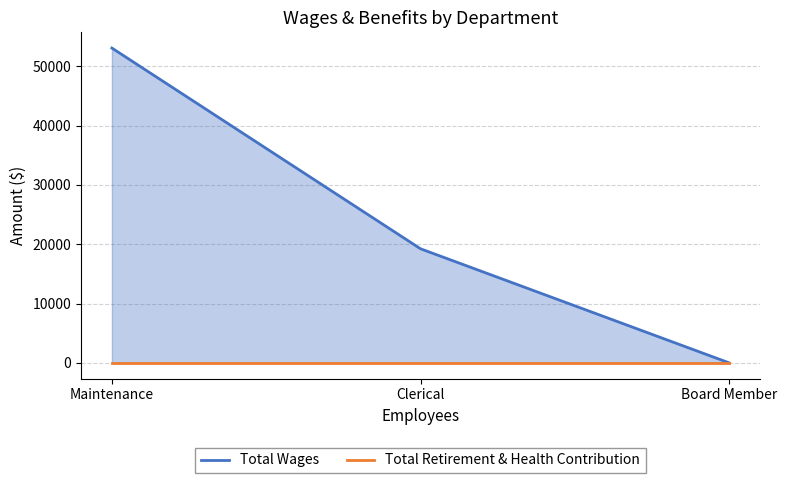

Between Clerical and Board Member, which series saw the biggest shift?

Total Wages